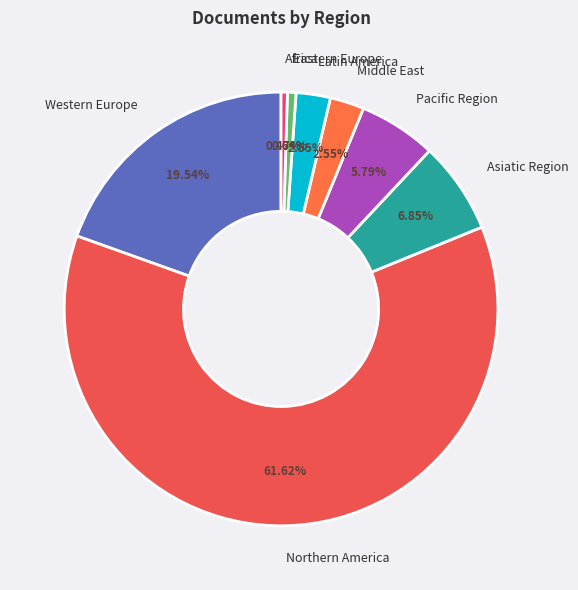

What percentage is the Asiatic Region slice, to the nearest percent?

7%